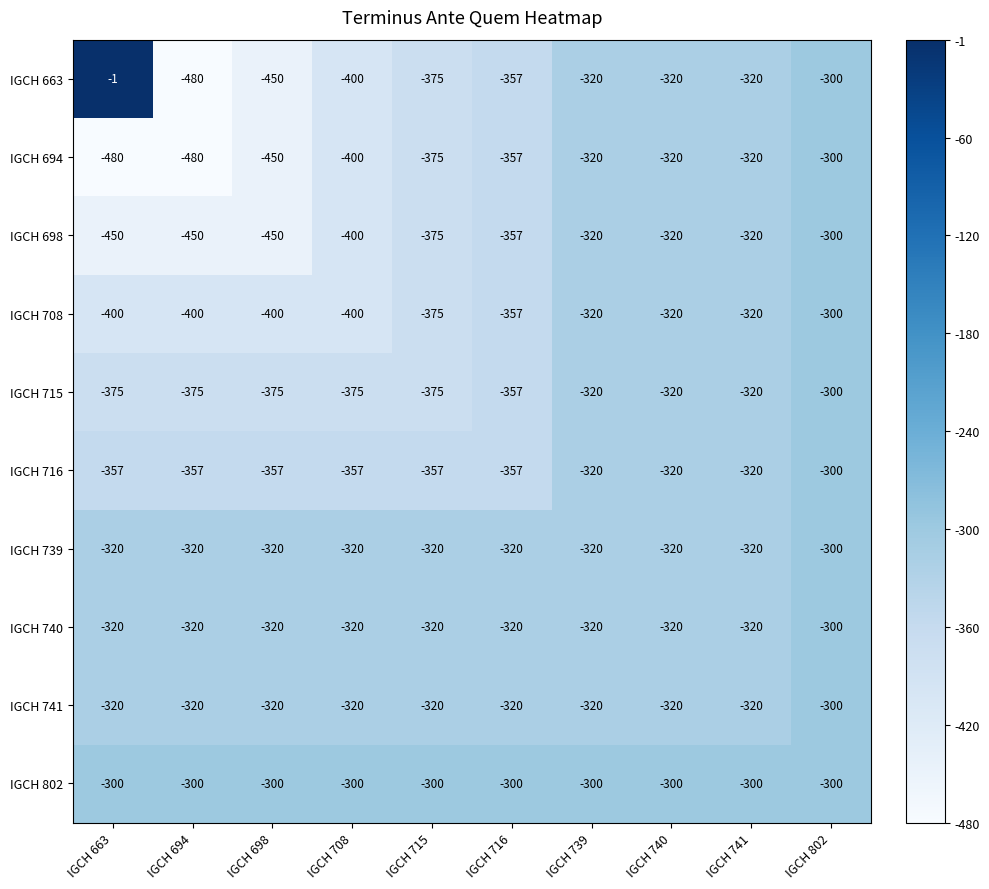

Which series has the largest total across all categories?

IGCH 802